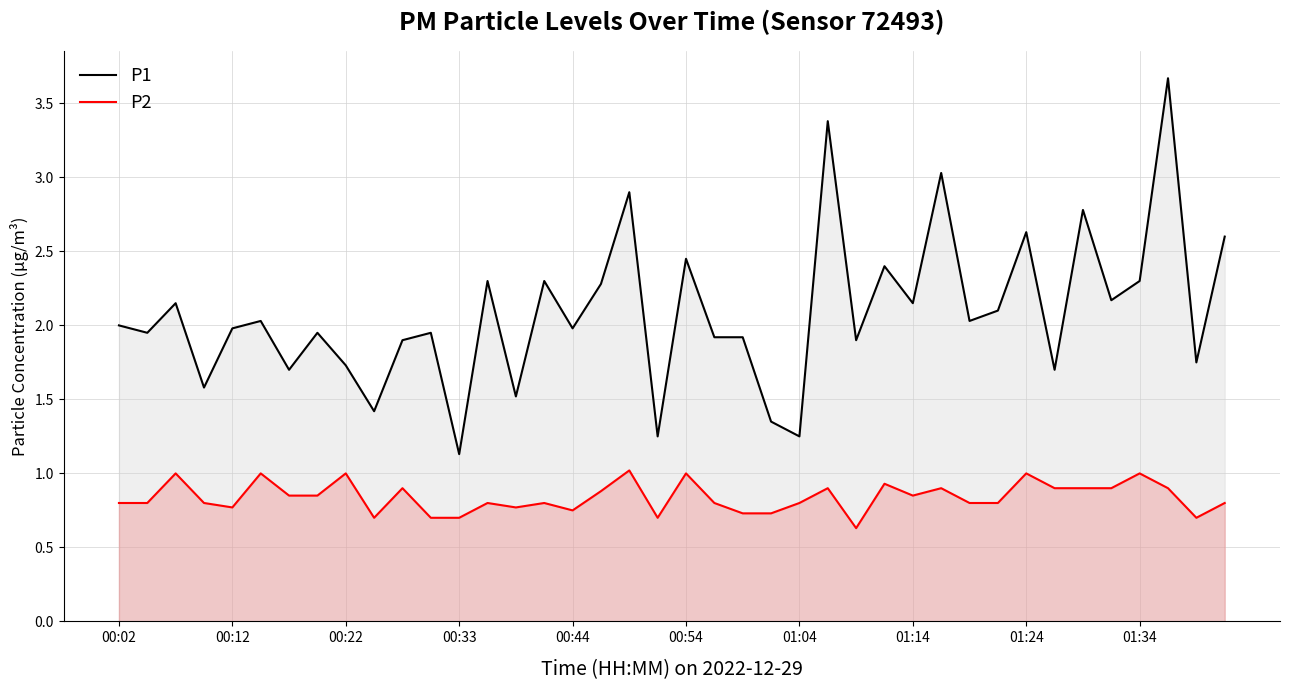

How many values in the P1 series are below 2?

20